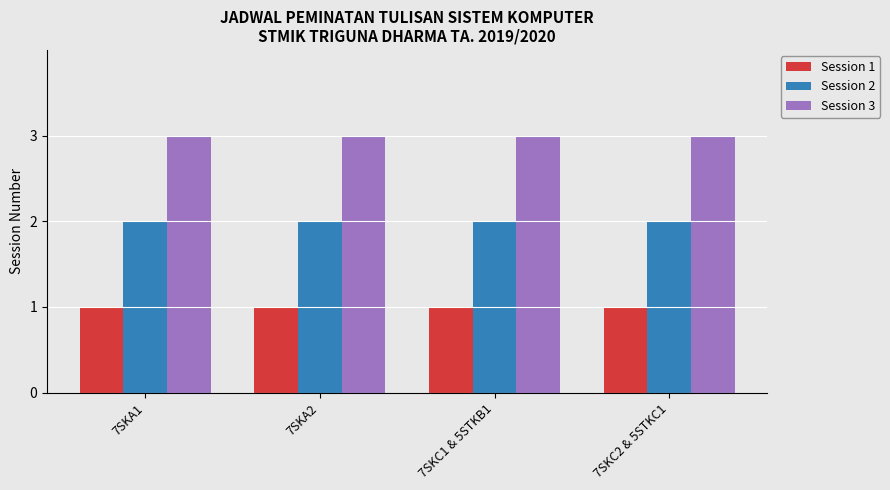

The value of Session 3 at 7SKA1 is 5. True or false?

False